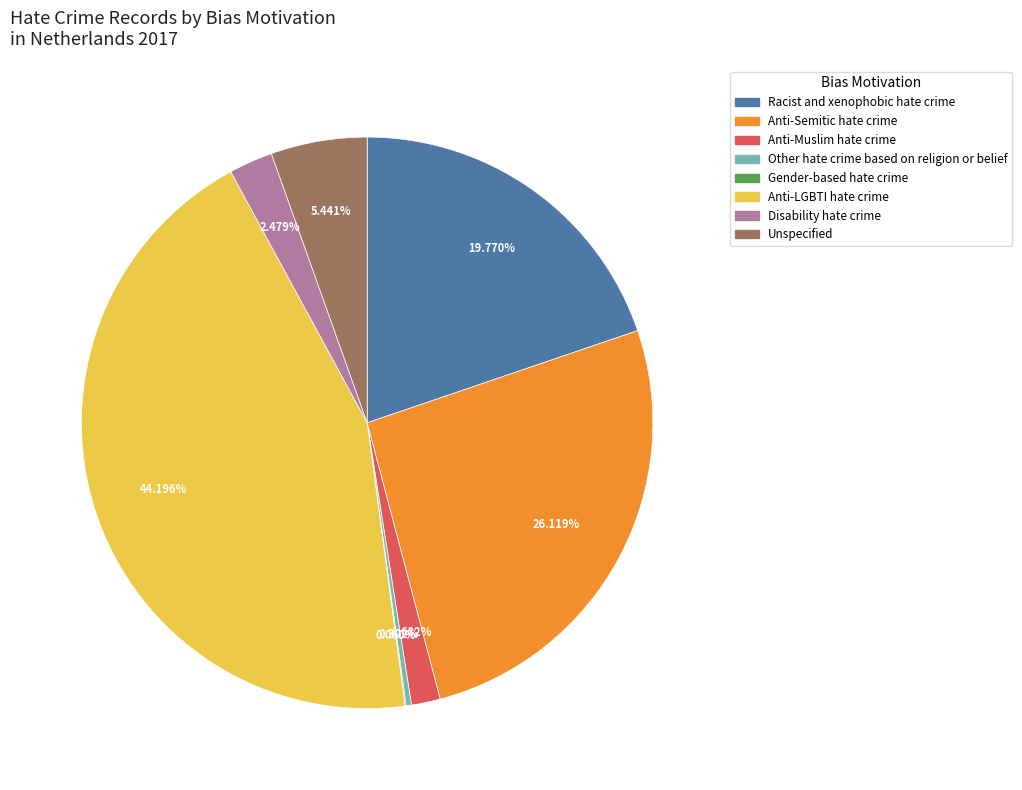

Combined, do Anti-Muslim hate crime and Other hate crime based on religion or belief account for over 50%?

No